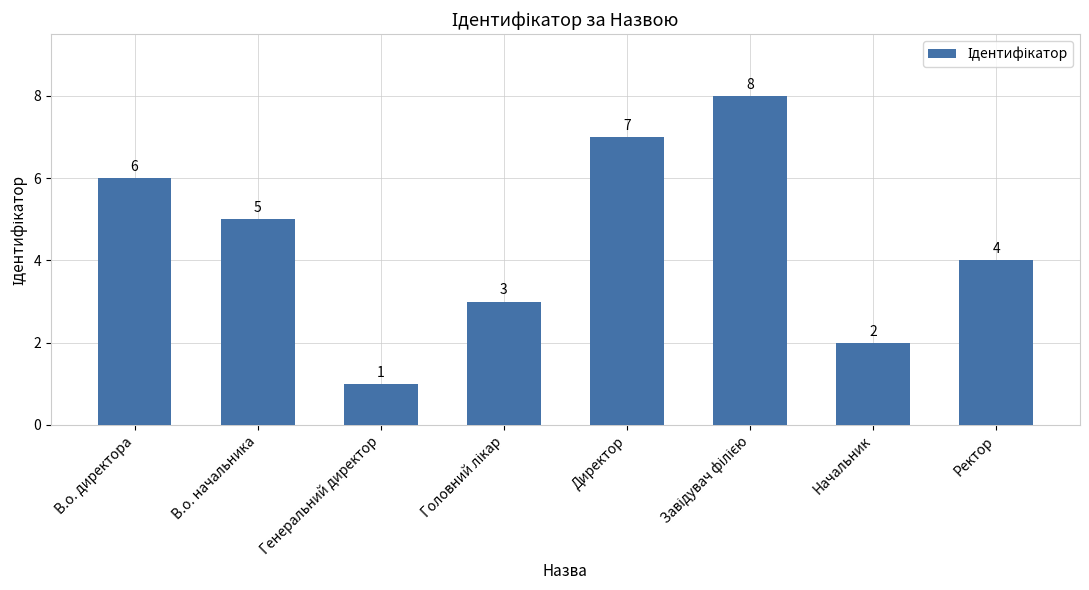

How many categories are shown in the chart?

8